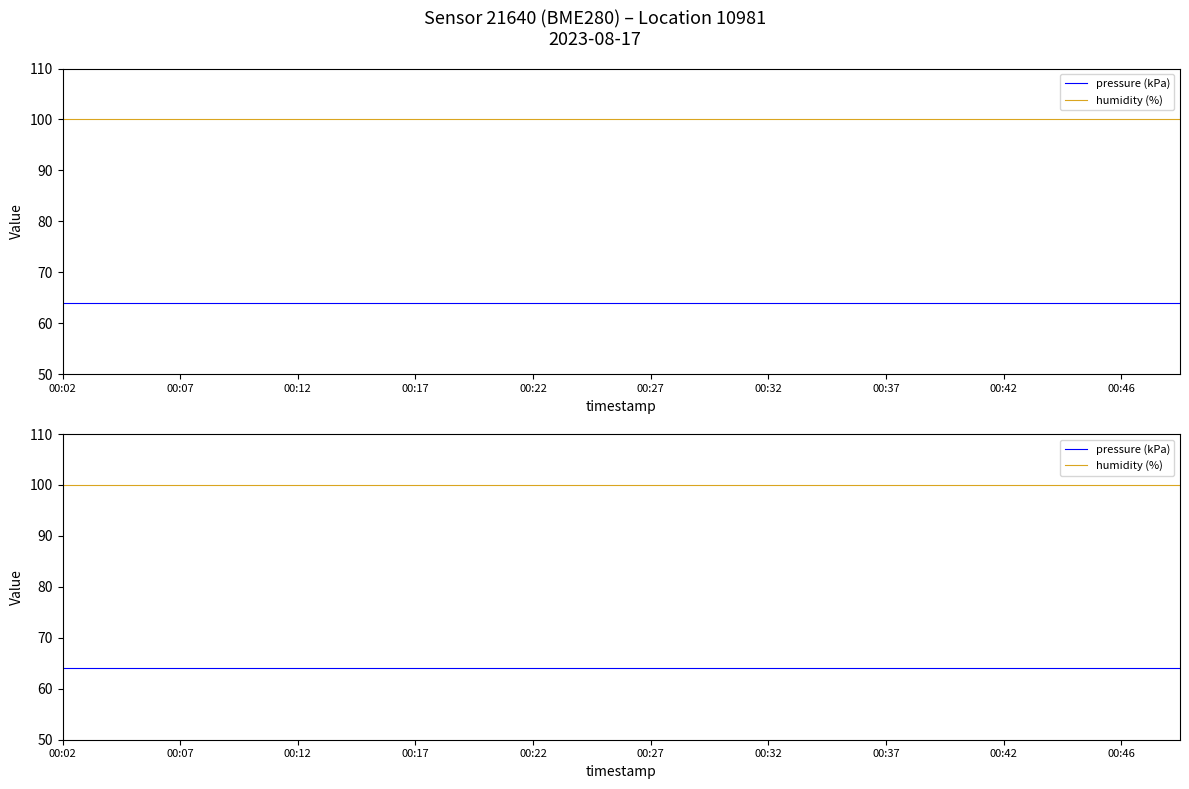

What is the difference between the highest and lowest values at 00:27?

36.0